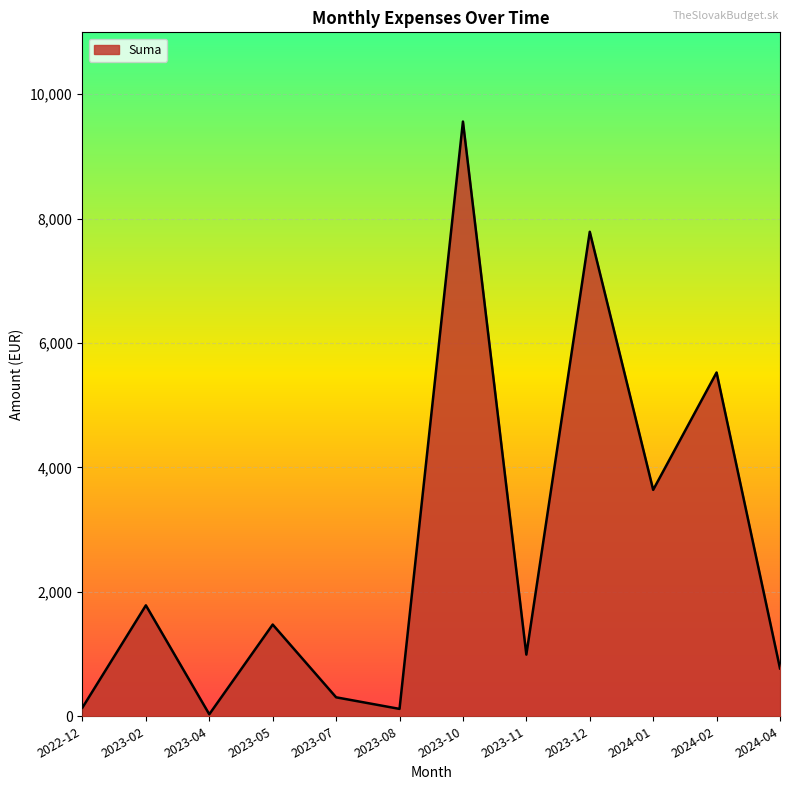

At which category does the chart reach its peak across all series?

2023-10